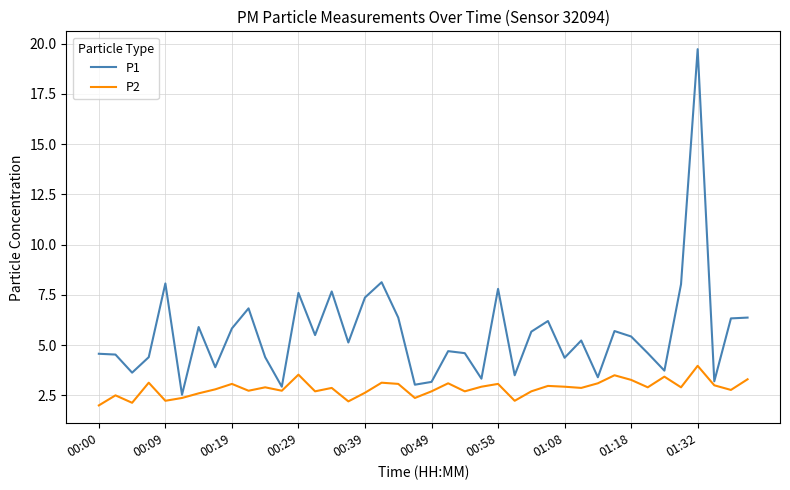

Rank the series by their maximum value, from highest to lowest.

P1, P2